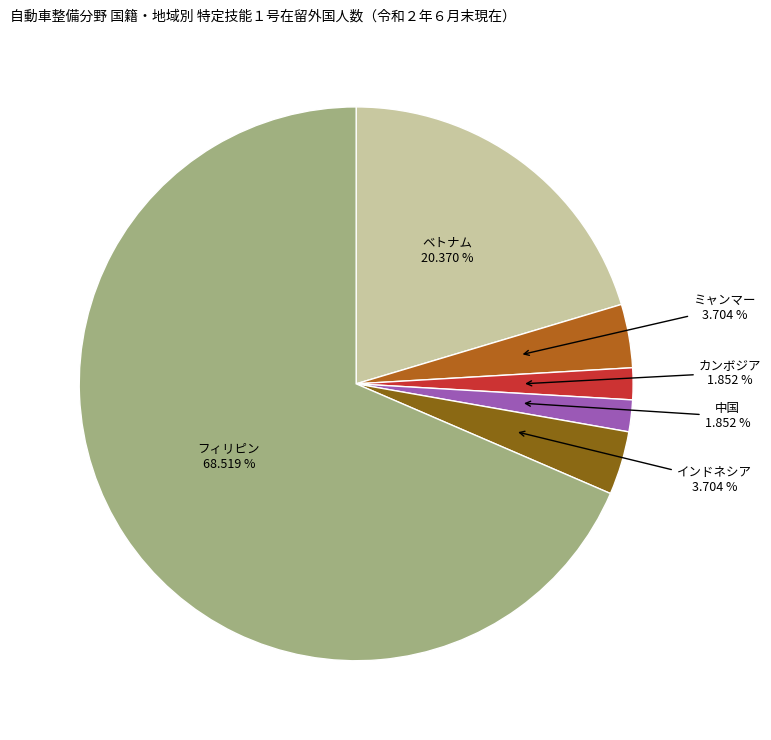

Is there a majority slice in this chart?

Yes